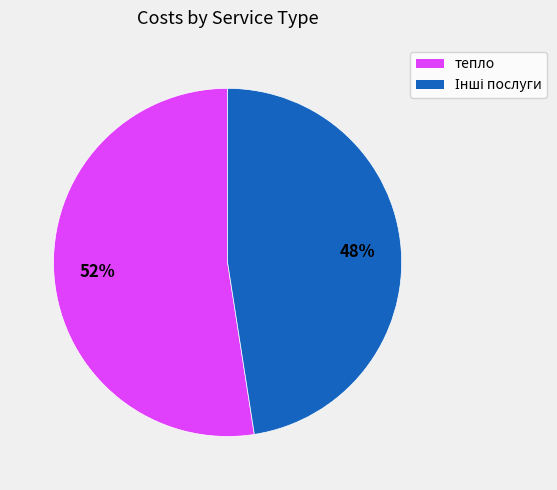

To the nearest percent, what is the average slice percentage?

50%